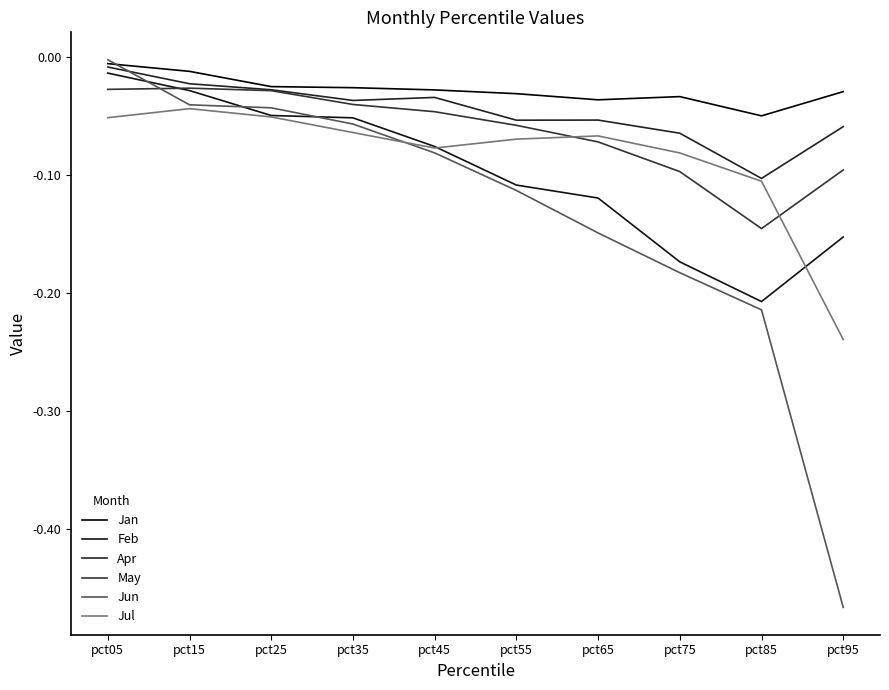

How many lines are shown in the chart?

6